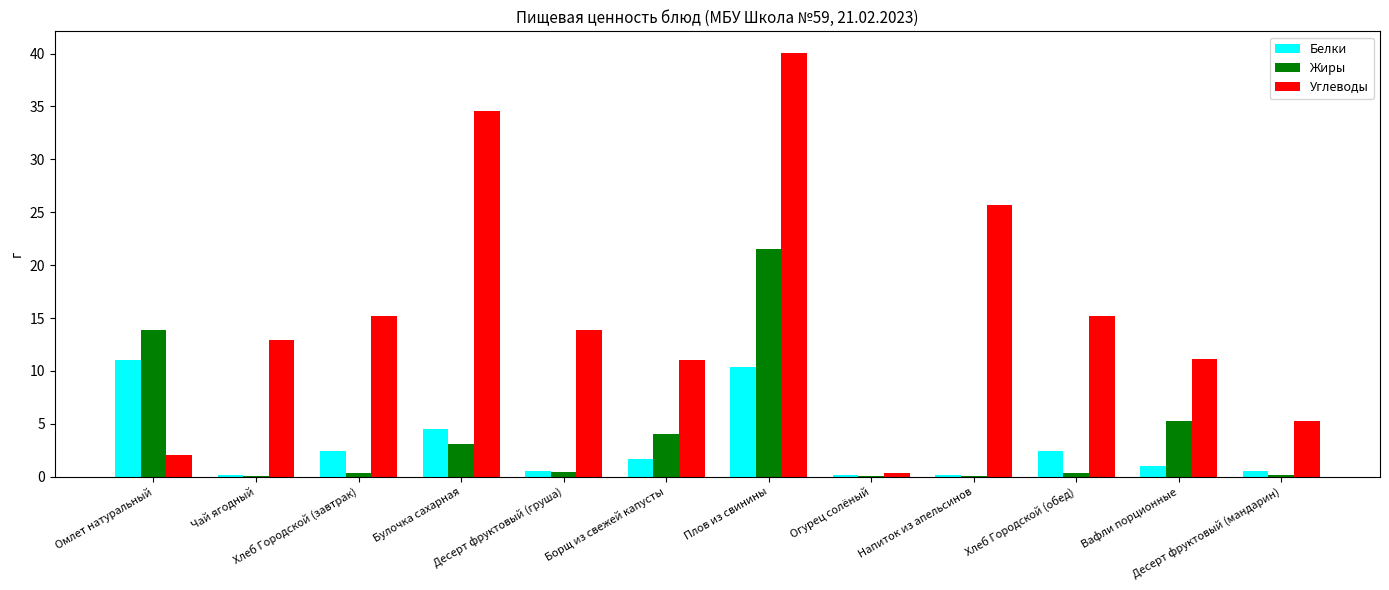

What is the greatest value displayed?

40.1